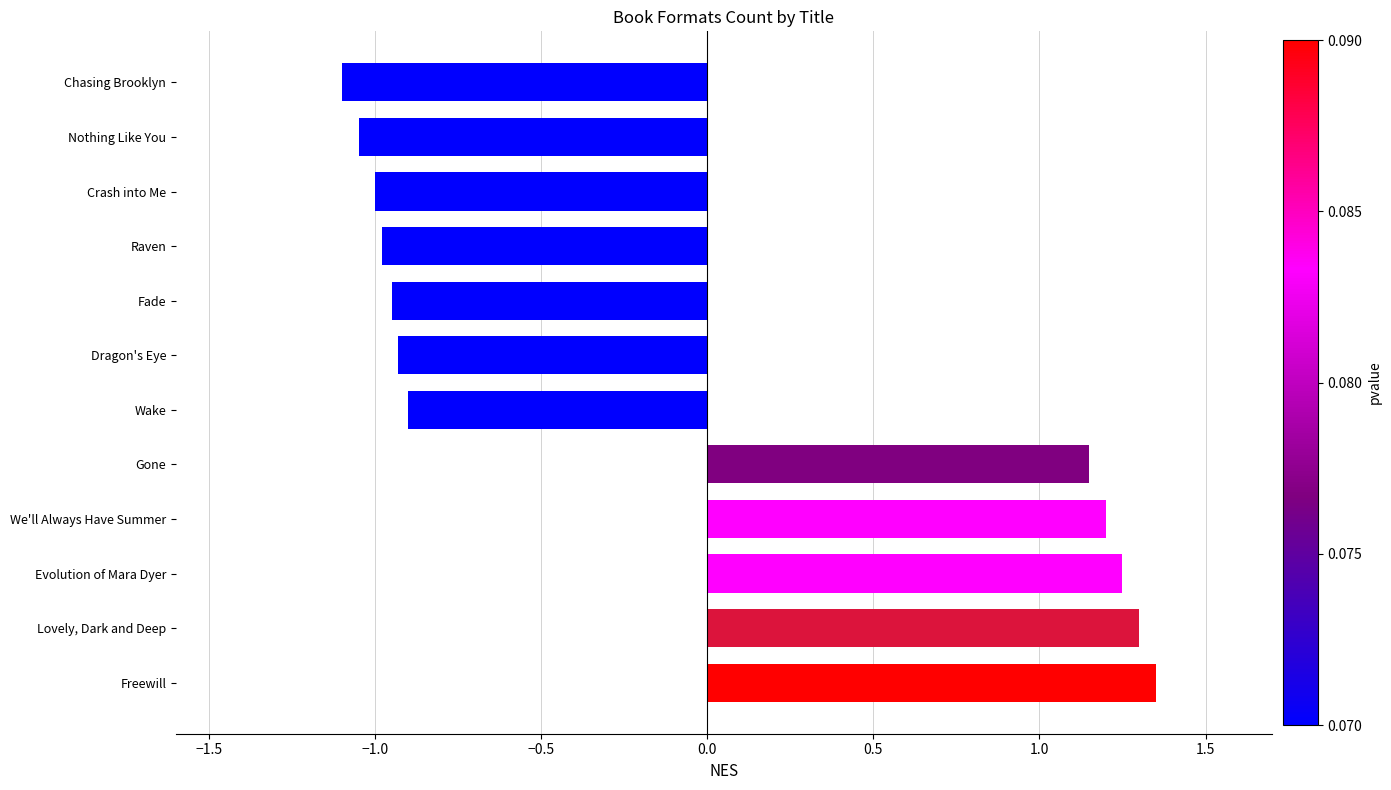

Between Fade and We'll Always Have Summer, which is larger?

We'll Always Have Summer